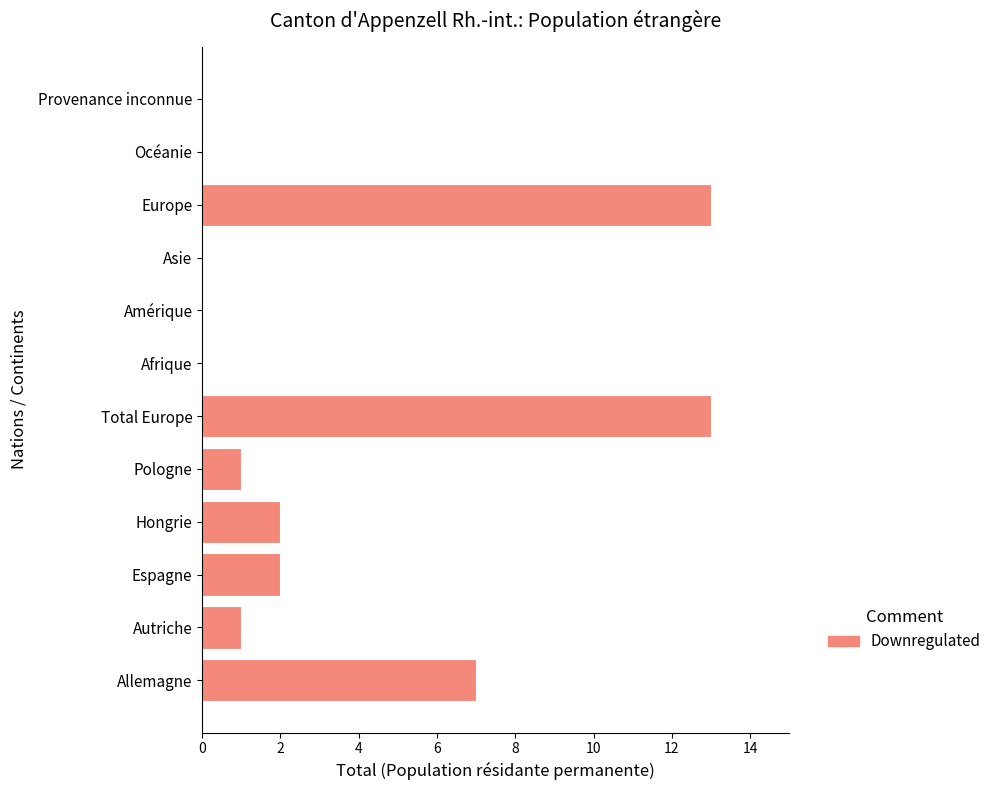

Approximately how many times larger is the value at Autriche compared to Hongrie?

0.5